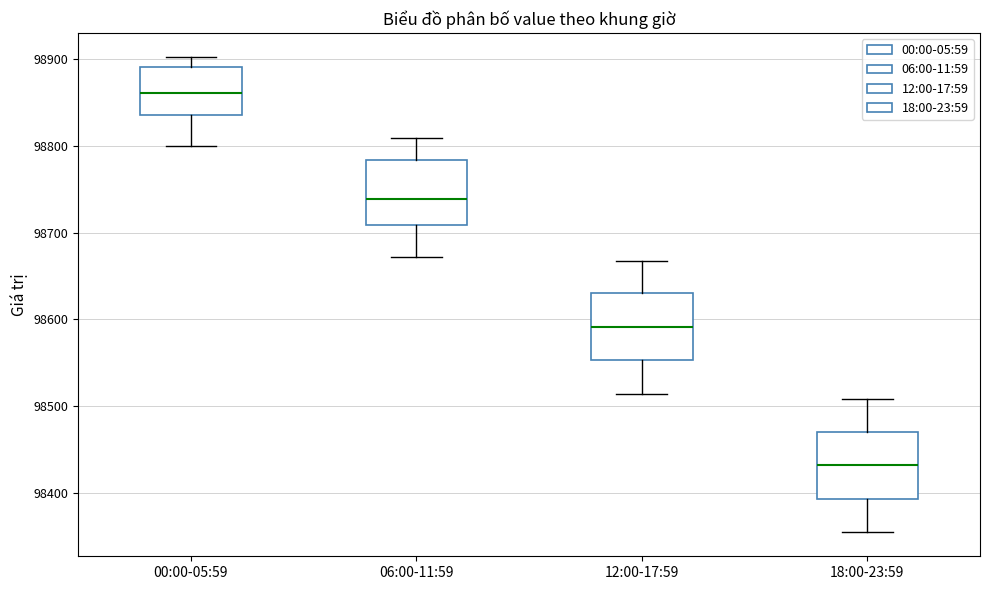

Reading left to right, read every box against the y-axis: the position of its median line, the range the box covers, and the ends of its whiskers. The values are not printed on the chart, so give them approximately, as read against the axis.

00:00-05:59: median 98860, box 98840 to 98890, whiskers 98800 to 98900
06:00-11:59: median 98740, box 98710 to 98780, whiskers 98670 to 98810
12:00-17:59: median 98590, box 98550 to 98630, whiskers 98510 to 98670
18:00-23:59: median 98430, box 98390 to 98470, whiskers 98350 to 98510